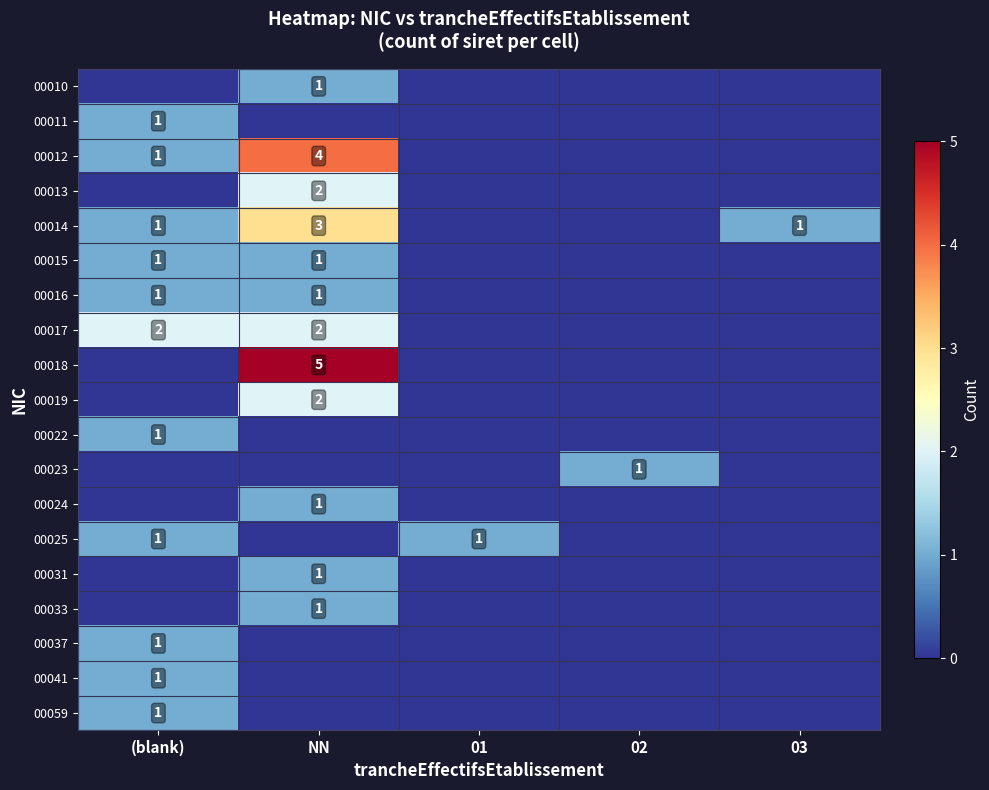

The value of 00041 at (blank) is 1. True or false?

True